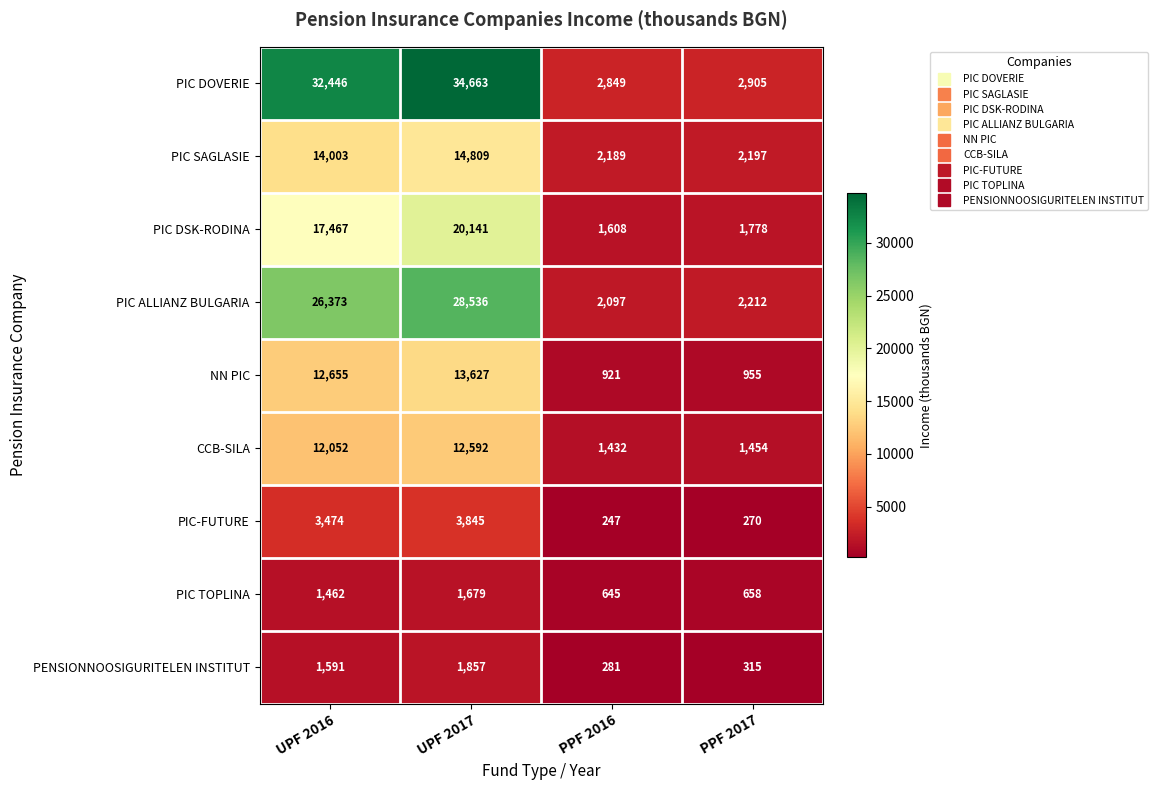

Which series has the largest range (max minus min)?

PIC DOVERIE